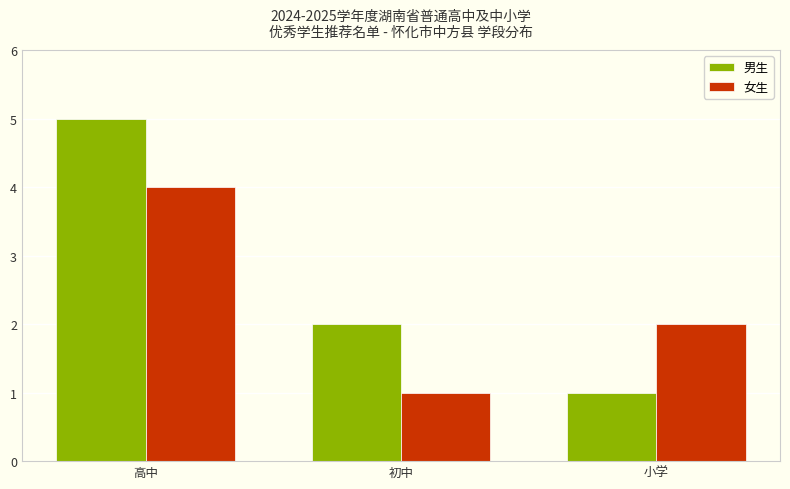

What is the average value of the 女生 series?

2